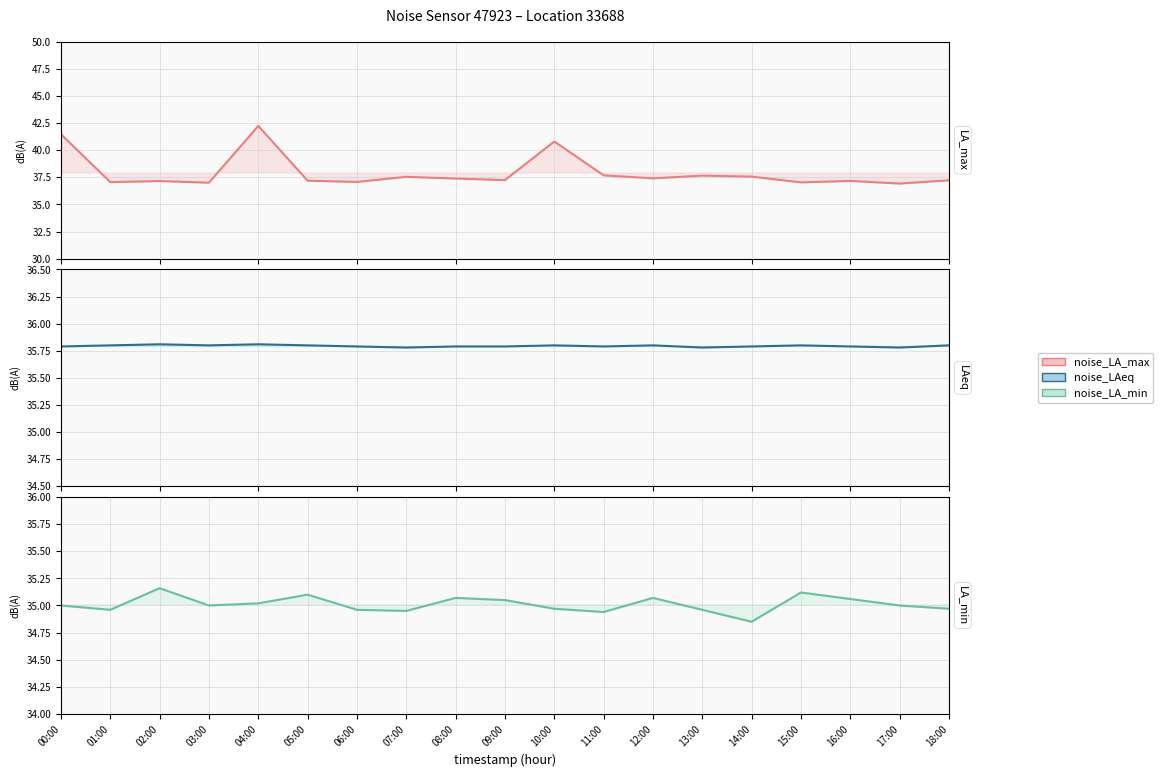

At which category is the sum across all series the highest?

04:00